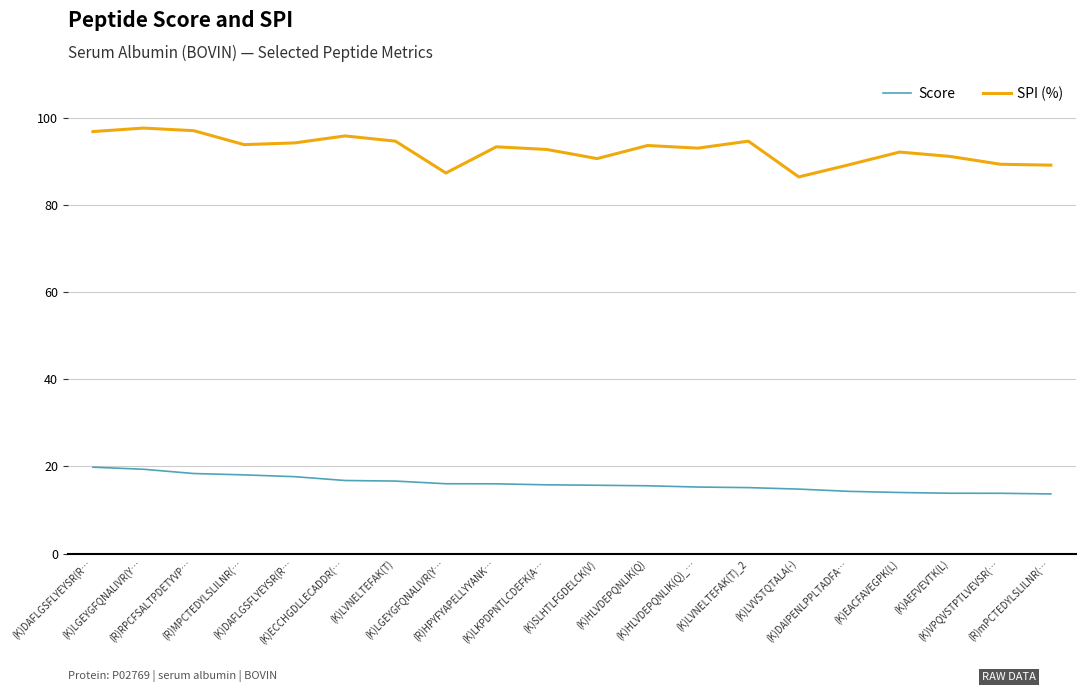

What are all the series names shown in the legend?

Score, SPI (%)